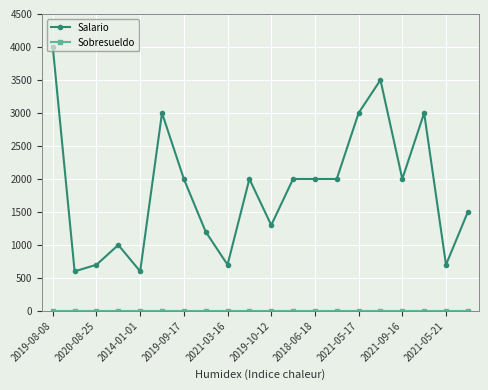

What is the lowest value of the Salario series?

600